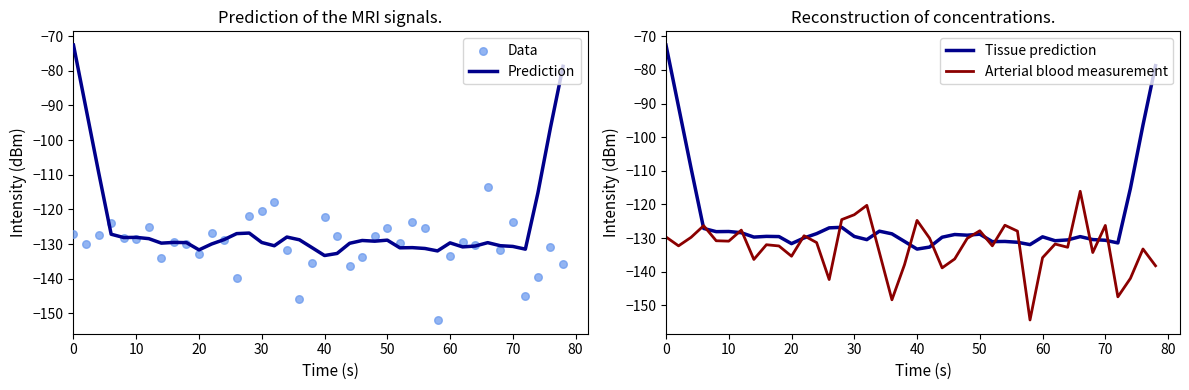

Which series has the largest total across all categories?

Prediction